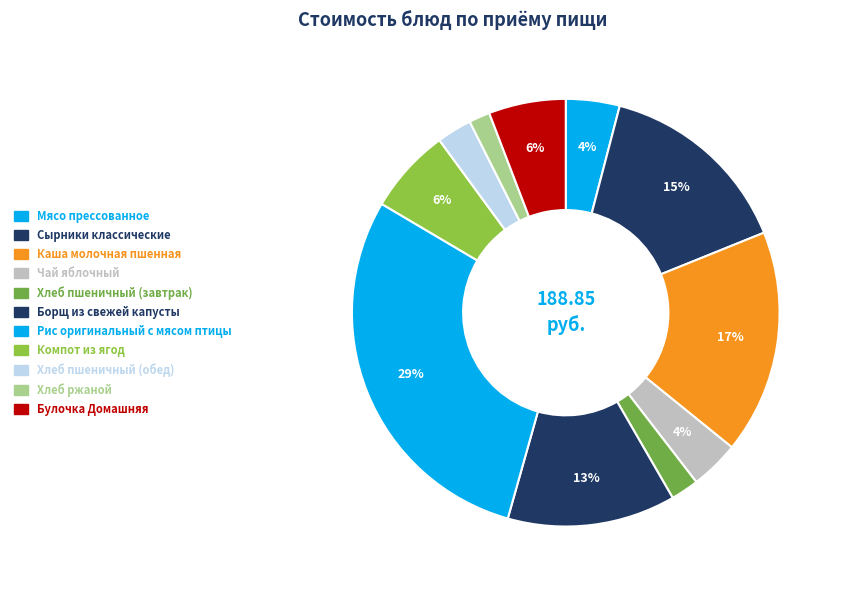

To the nearest percent, what is the difference between the Борщ из свежей капусты and Сырники классические slice percentages?

2%